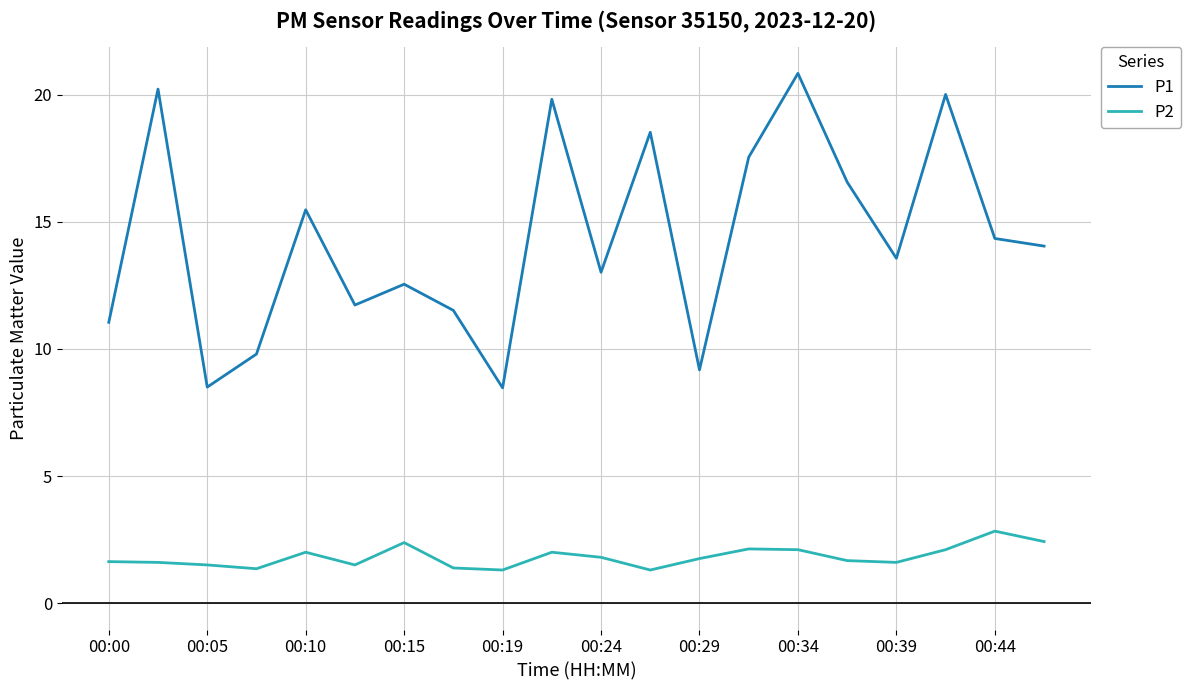

True or false: P2 and P1 intersect in this chart.

False